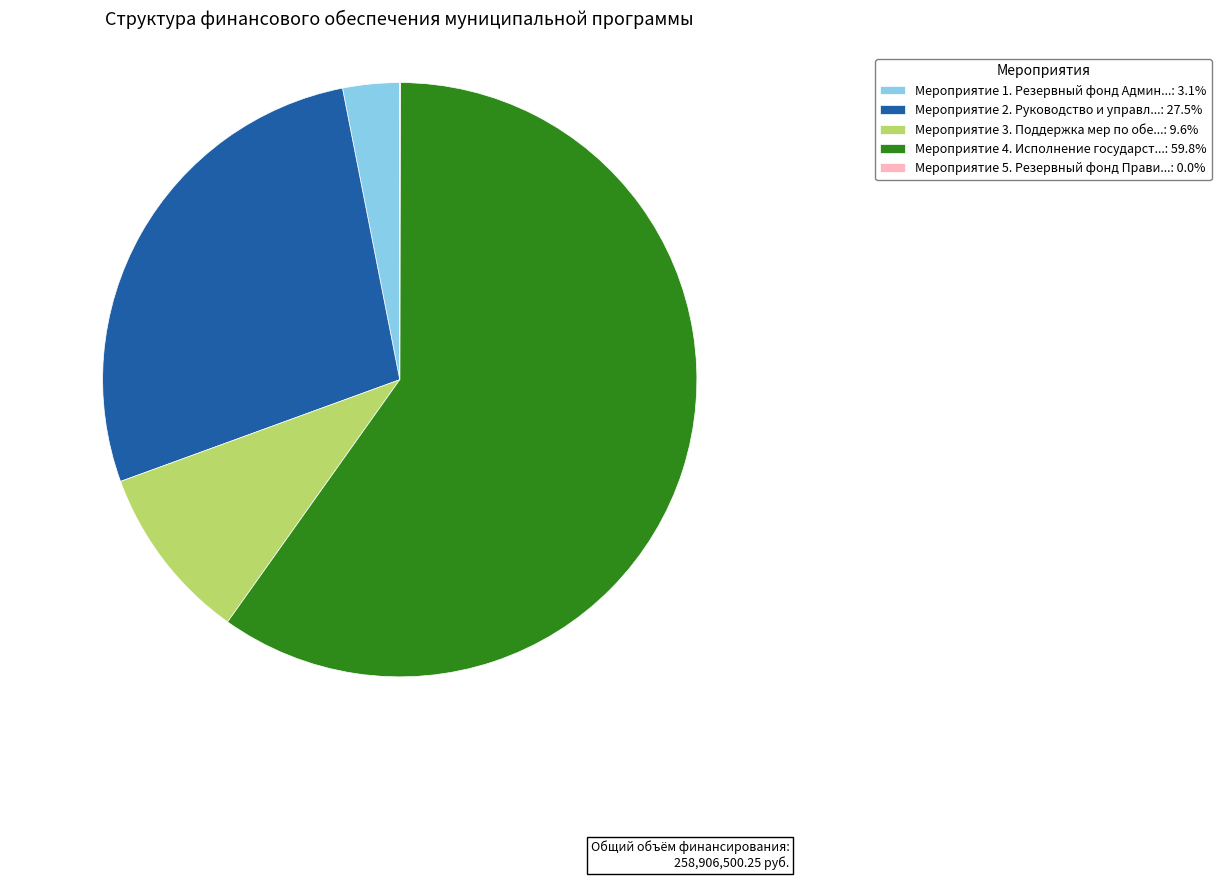

Do Мероприятие 4. Исполнение государст...: 59.8% and Мероприятие 1. Резервный фонд Админ...: 3.1% together represent more than half of the pie?

Yes